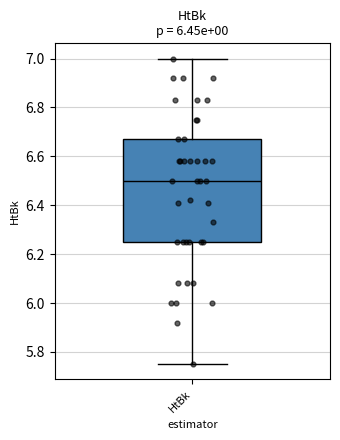

Where does the median line of the box for HtBk sit on the y-axis? The values are not printed on the chart, so give them approximately, as read against the axis.

6.50